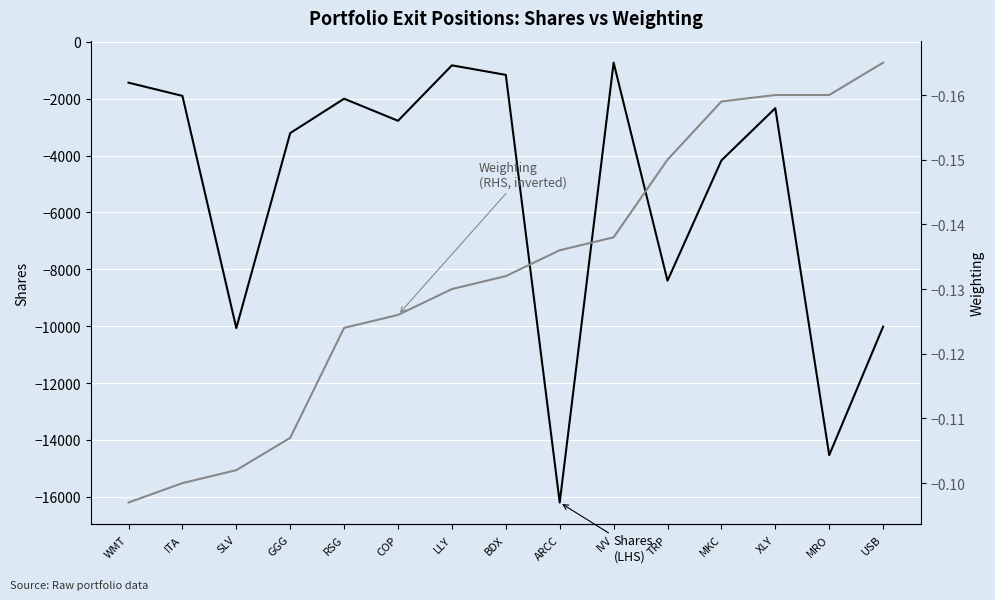

True or false: Weighting (RHS, inverted) and Shares (LHS) intersect in this chart.

False